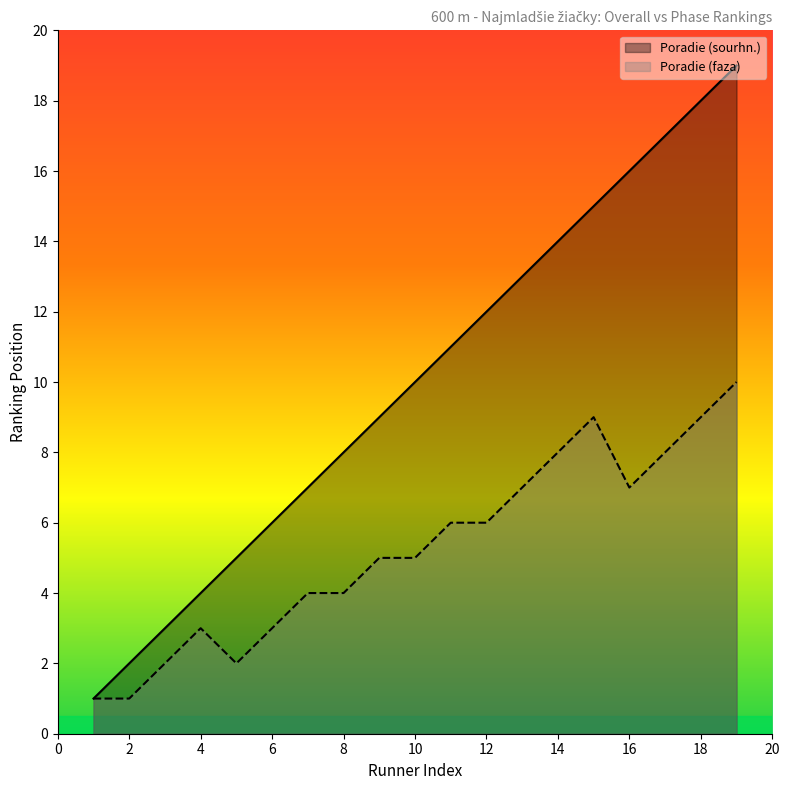

At which label does Poradie (faza) reach its peak?

19